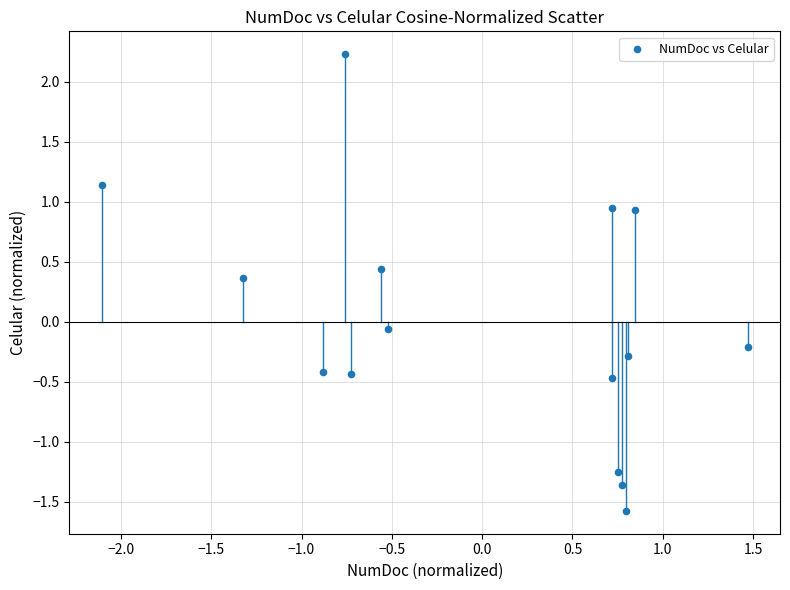

What is the range of Y values (max minus min)?

3.8